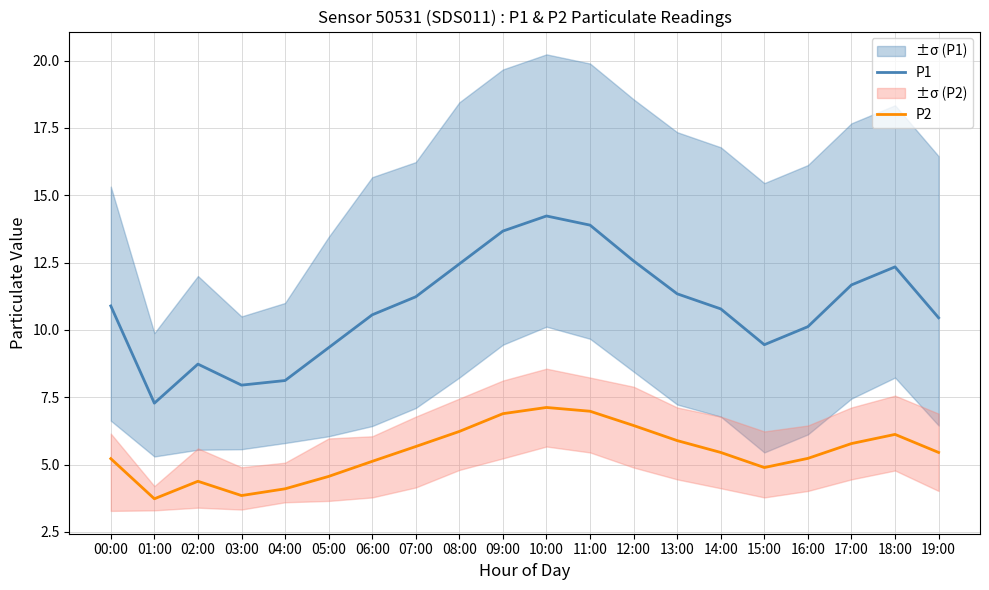

How many distinct data groups are displayed?

2